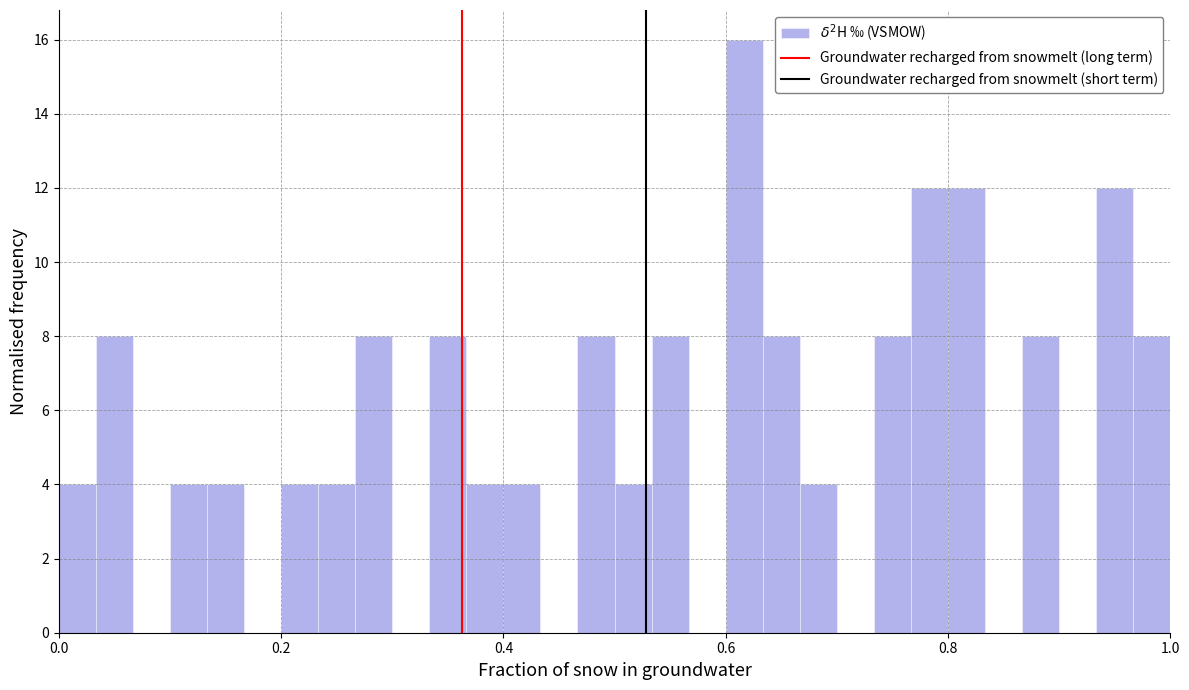

Around what value on the x-axis is the tallest bar? Give the approximate position of its centre, as read against the axis.

0.62